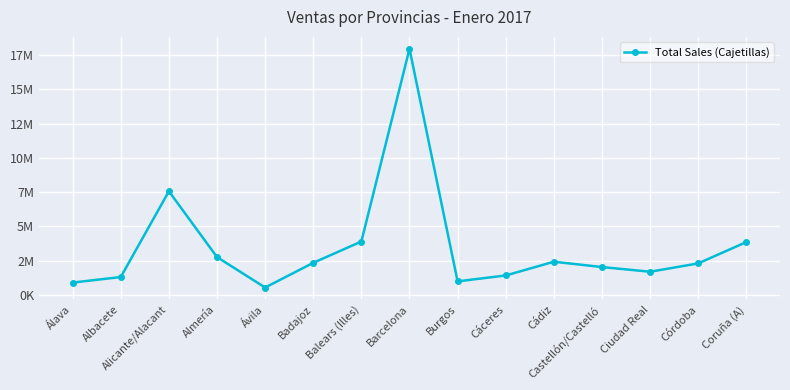

Rank the categories by value from highest to lowest.

Barcelona, Alicante/Alacant, Balears (Illes), Coruña (A), Almería, Cádiz, Badajoz, Córdoba, Castellón/Castelló, Ciudad Real, Cáceres, Albacete, Burgos, Álava, Ávila